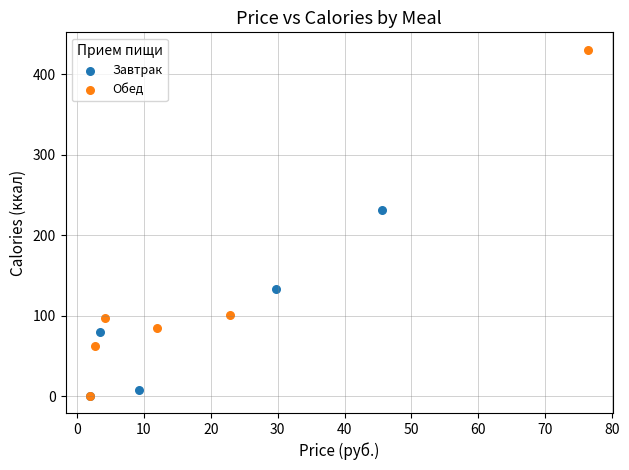

Which series has the widest spread of Y values?

Обед